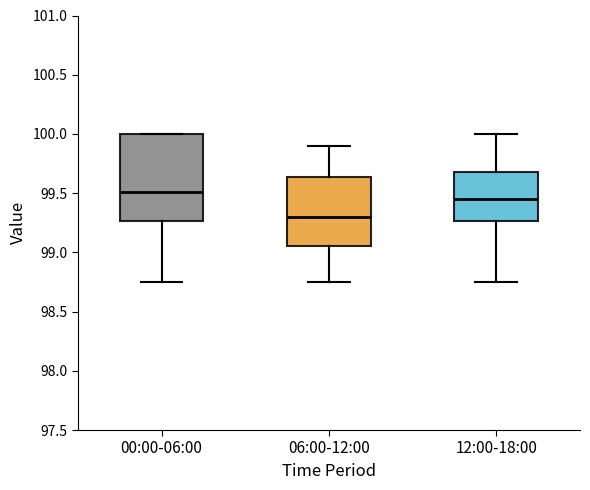

Which box is the tallest, from its lower edge to its upper edge?

00:00-06:00